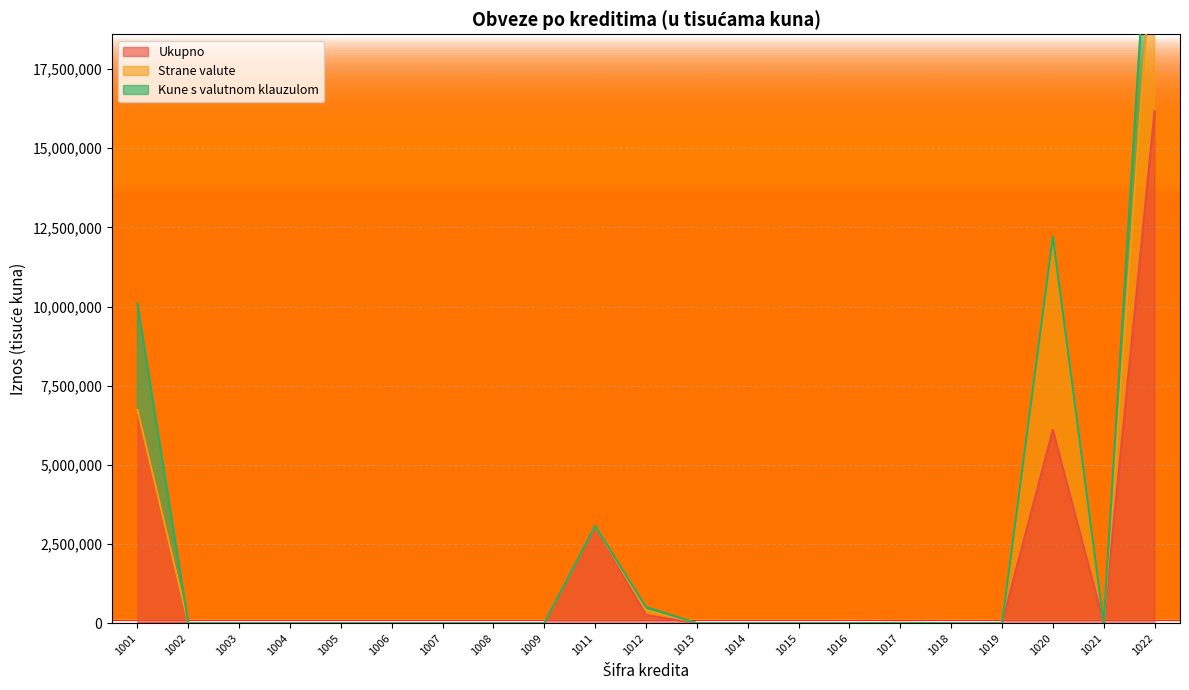

How many lines are shown in the chart?

3